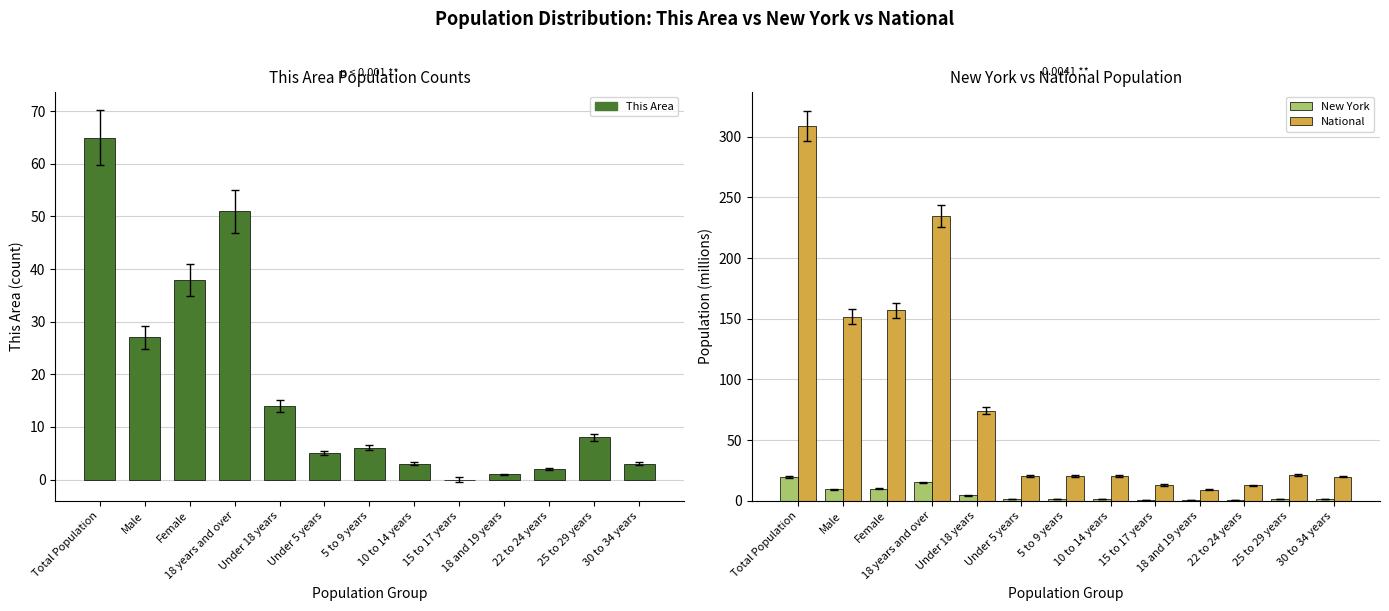

What is the difference between the second highest and minimum values in the National series?

225.5